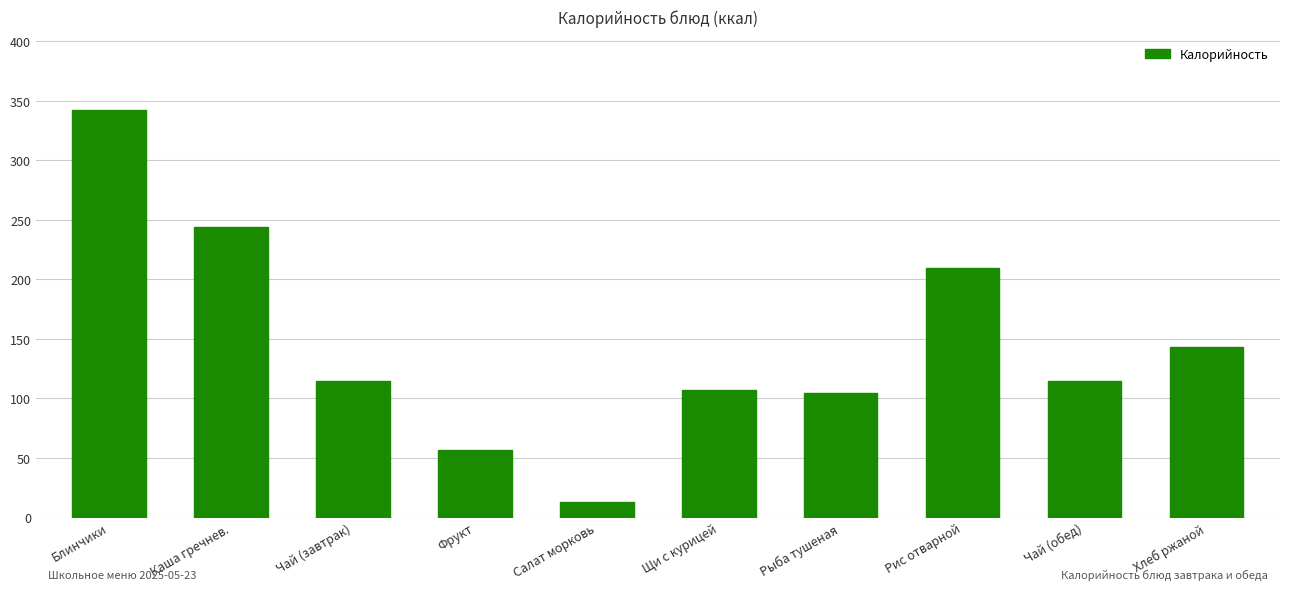

At which label is the value closest to 177?

Рис отварной